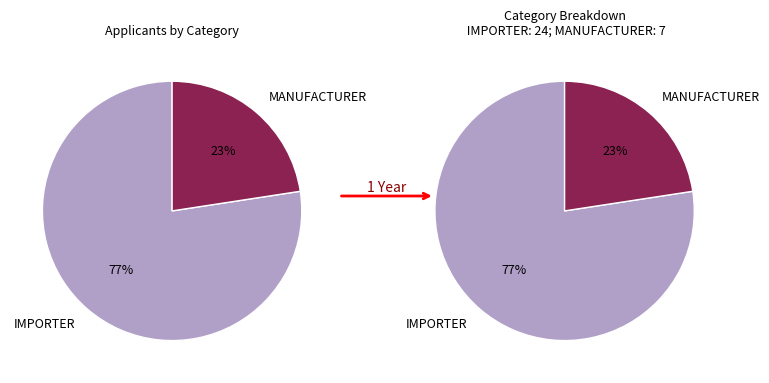

Which category accounts for the majority?

IMPORTER